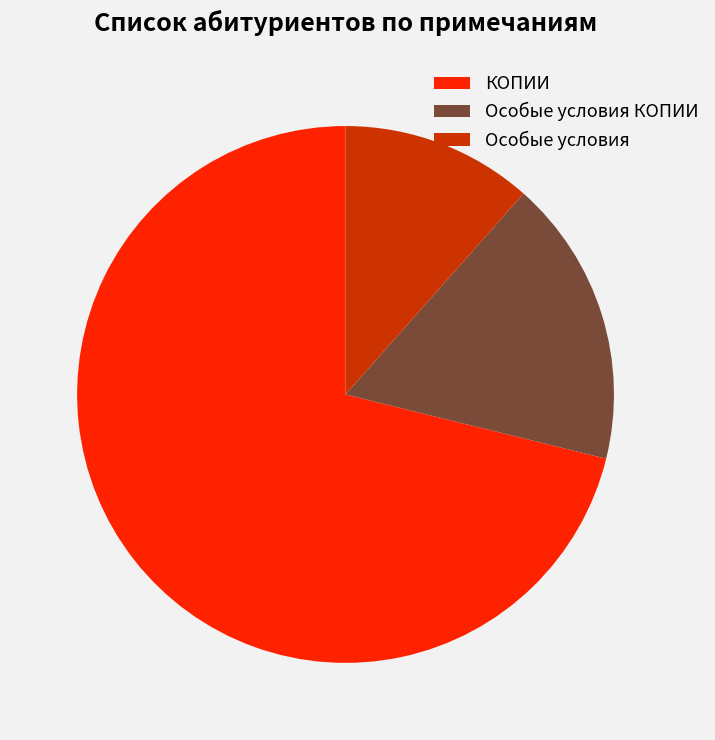

Do Особые условия and Особые условия КОПИИ together represent more than half of the pie?

No